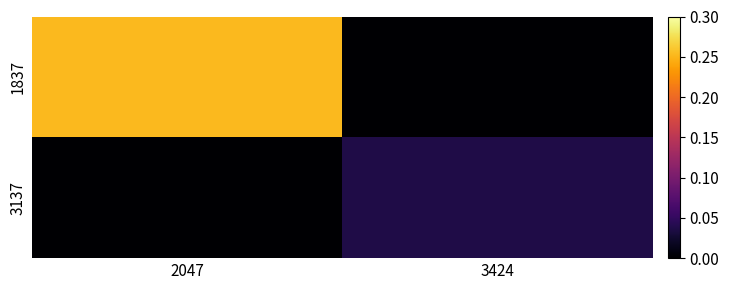

List the series in order of their overall mean, highest first.

1837, 3137